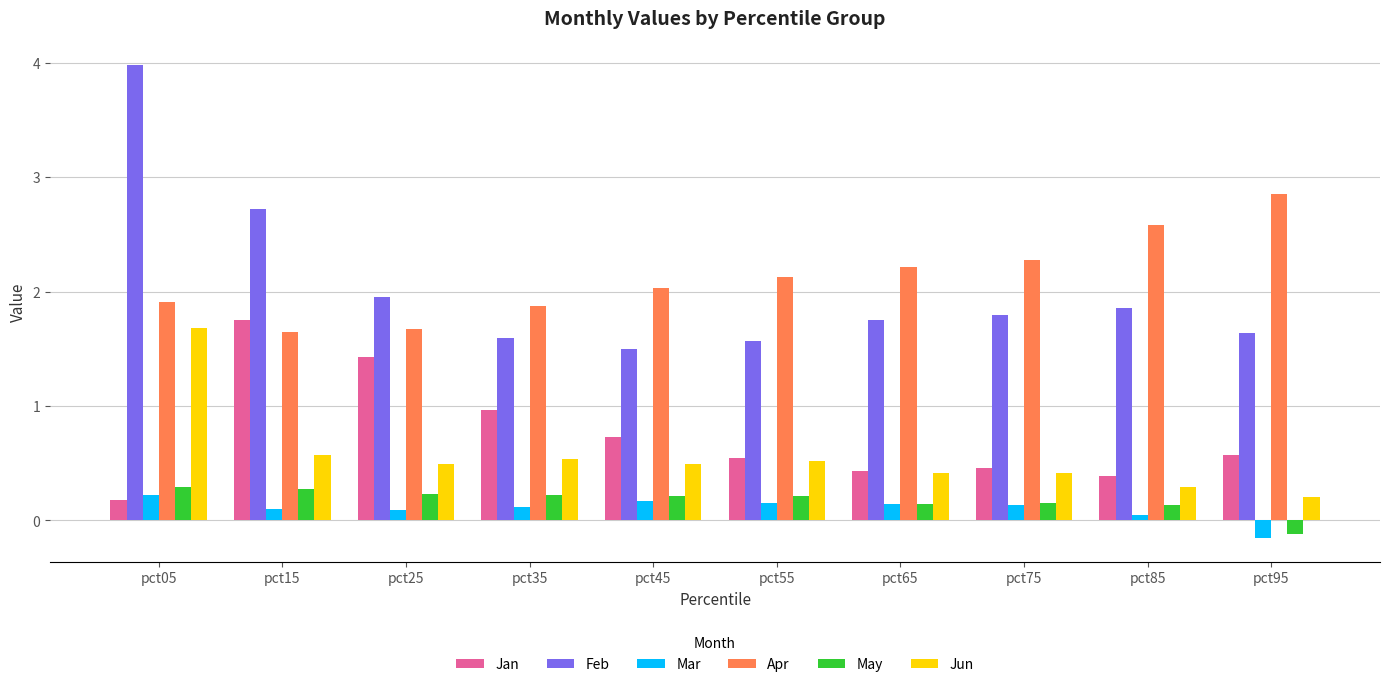

Which label corresponds to the largest value in the chart?

pct05